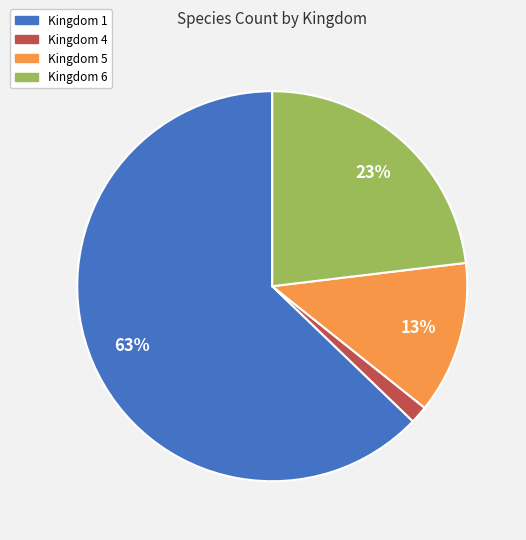

Combined, do Kingdom 4 and Kingdom 5 account for over 50%?

No